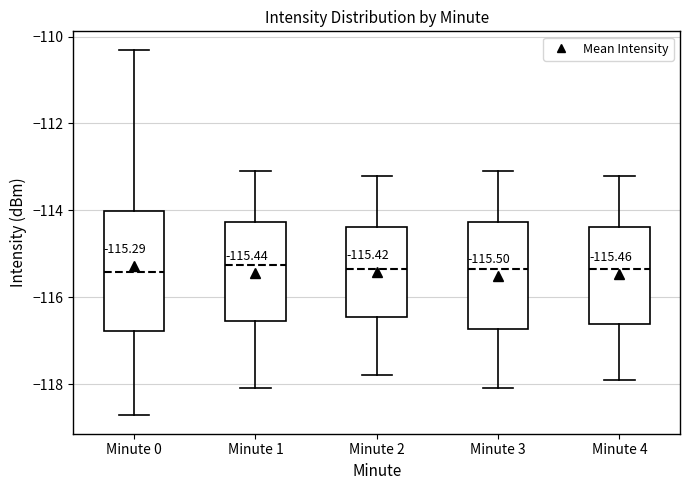

Comparing the boxes themselves (not the whiskers), which one is the tallest?

Minute 0